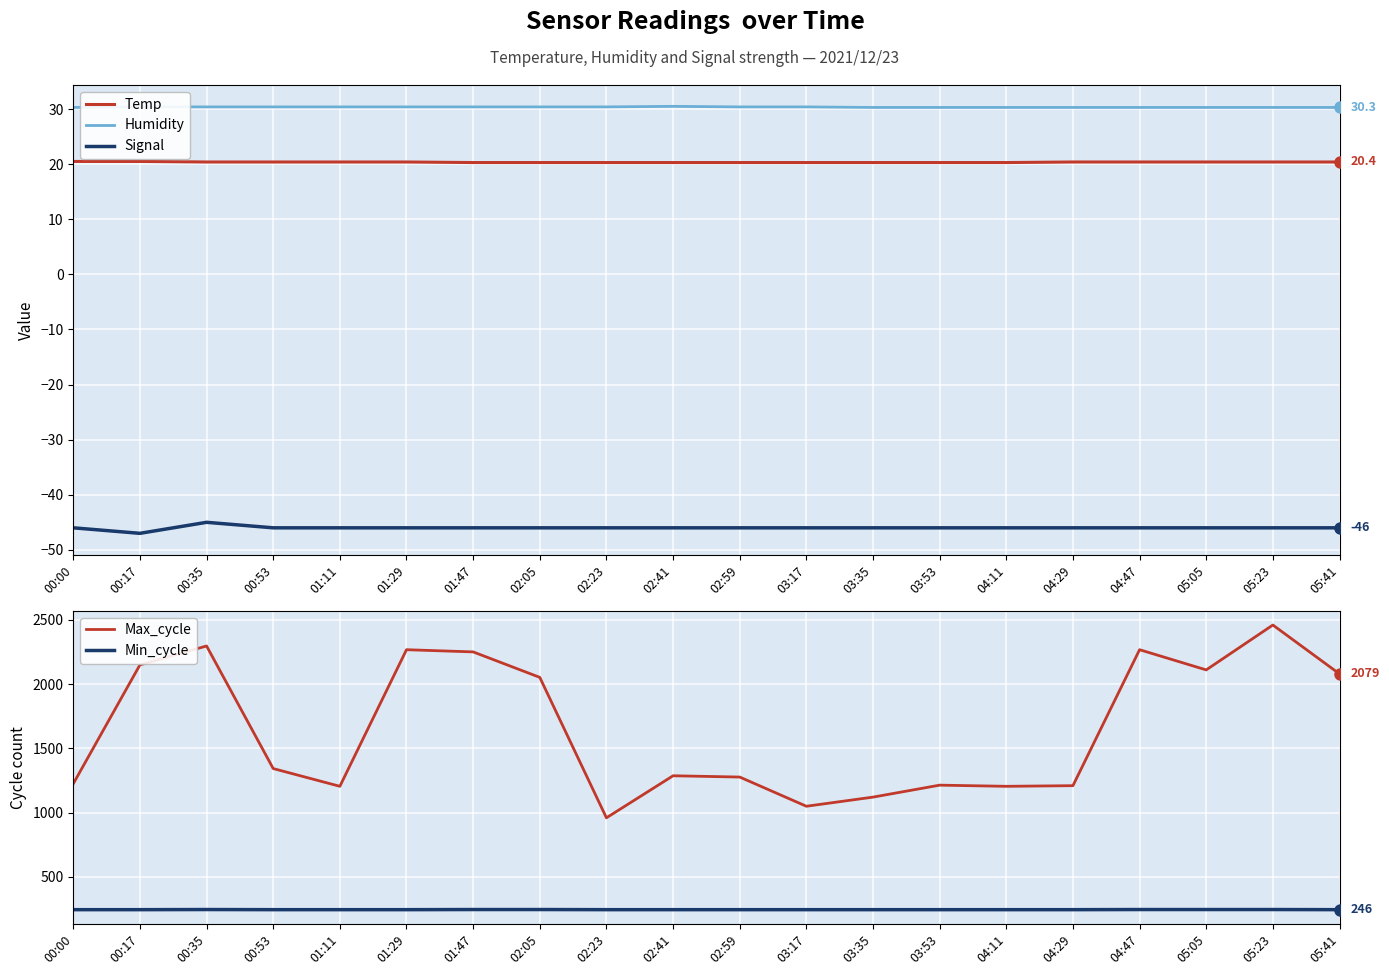

What is the minimum value for Max_cycle?

960